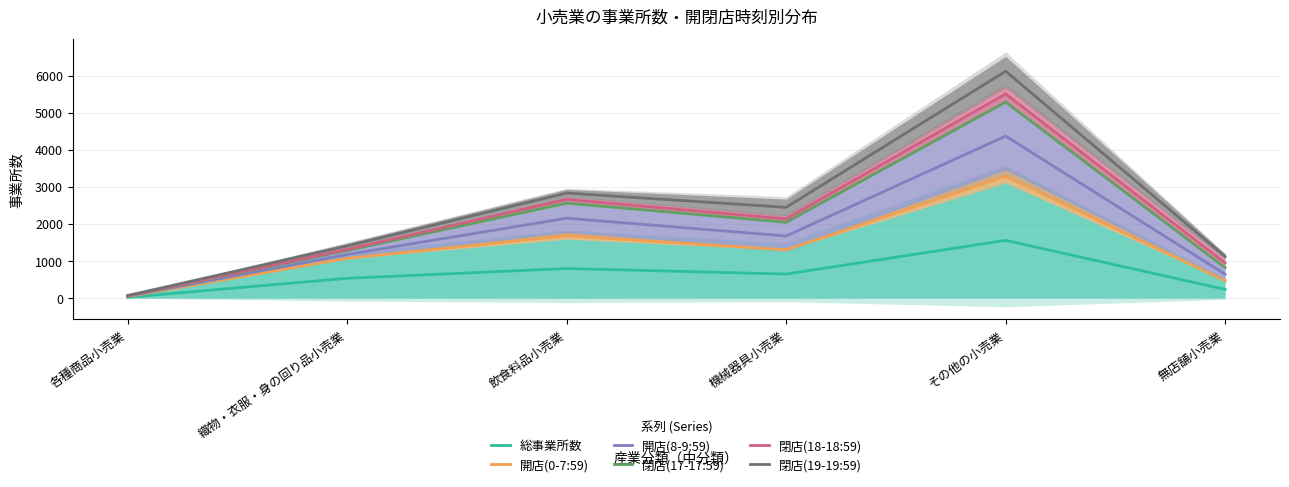

The 閉店(17-17:59) series shows 2043.5 at 機械器具小売業. True or false?

True